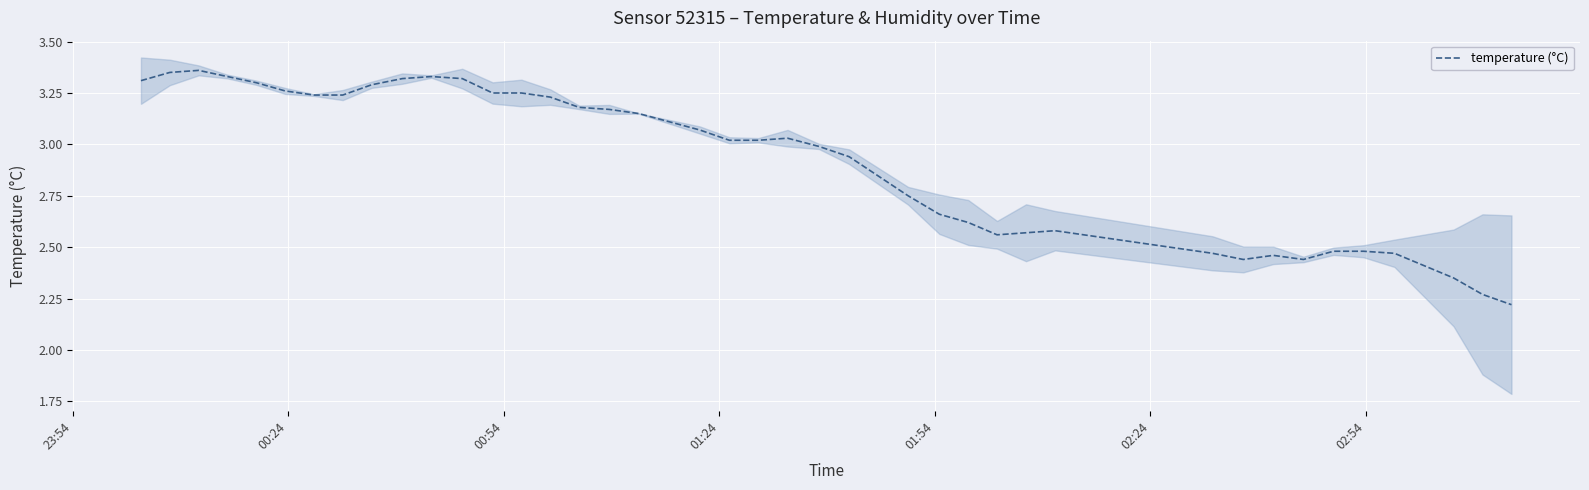

True or false: the data shows 4.3 at 32.

False